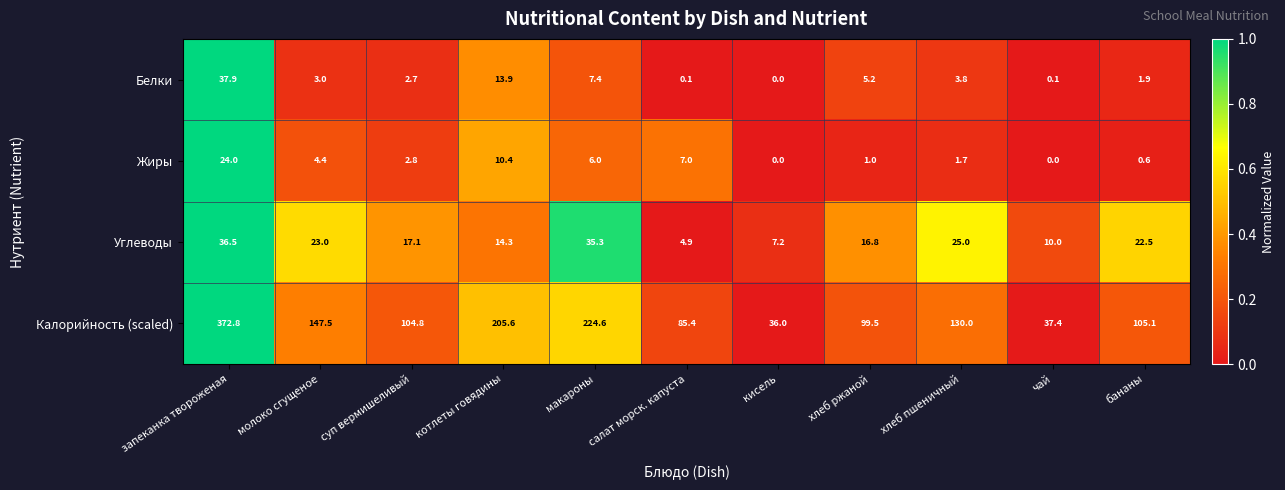

What is the difference between the Углеводы values at чай and суп вермишеливый?

7.1